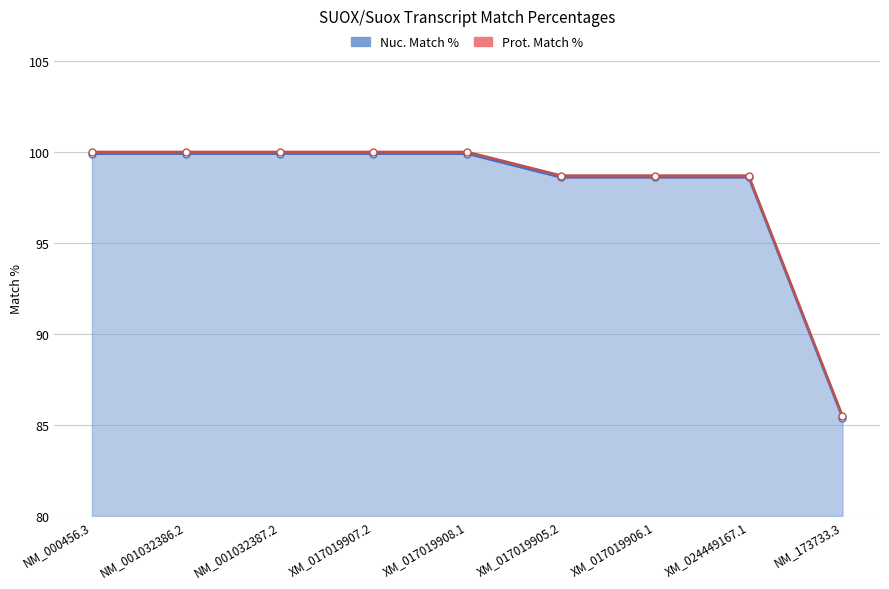

Which category has the highest value in the Prot. Match % series?

NM_000456.3